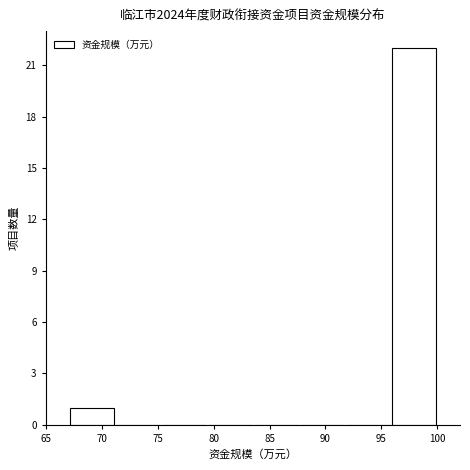

Reading left to right, list every bar in this chart as the range it spans on the x-axis followed by its height. Neither the bar edges nor the heights are printed on the chart, so give them approximately, as read against the axes.

67.0 to 71.0: 1
71.0 to 75.5: 0
75.5 to 79.5: 0
79.5 to 83.5: 0
83.5 to 87.5: 0
87.5 to 92.0: 0
92.0 to 96.0: 0
96.0 to 100.0: 22